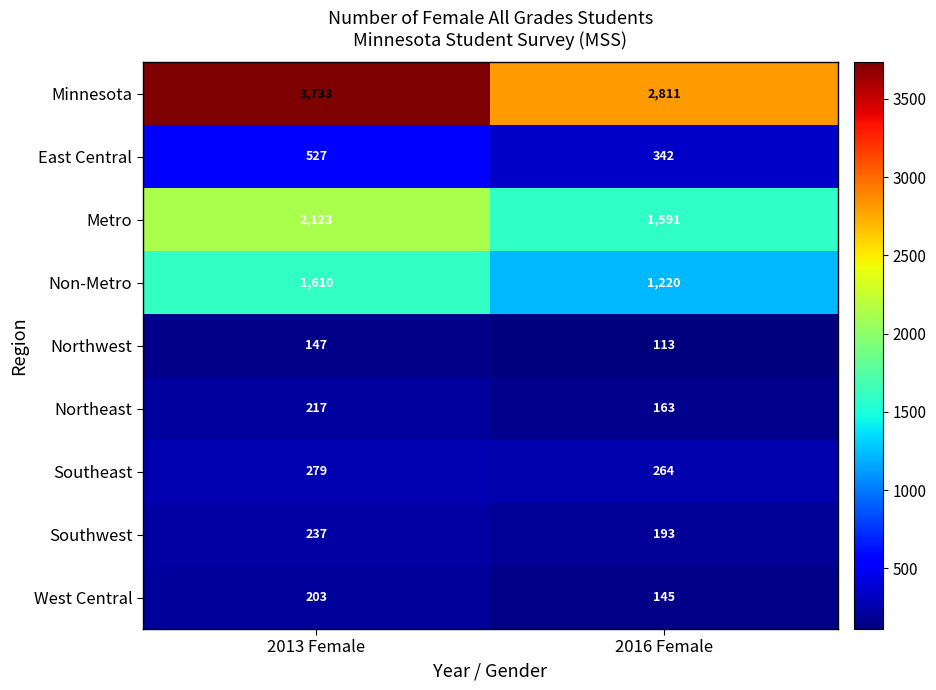

Reading left to right, what are all the values shown in this chart?

Minnesota: 2013 Female=3733	2016 Female=2811
East Central: 2013 Female=527	2016 Female=342
Metro: 2013 Female=2123	2016 Female=1591
Non-Metro: 2013 Female=1610	2016 Female=1220
Northwest: 2013 Female=147	2016 Female=113
Northeast: 2013 Female=217	2016 Female=163
Southeast: 2013 Female=279	2016 Female=264
Southwest: 2013 Female=237	2016 Female=193
West Central: 2013 Female=203	2016 Female=145